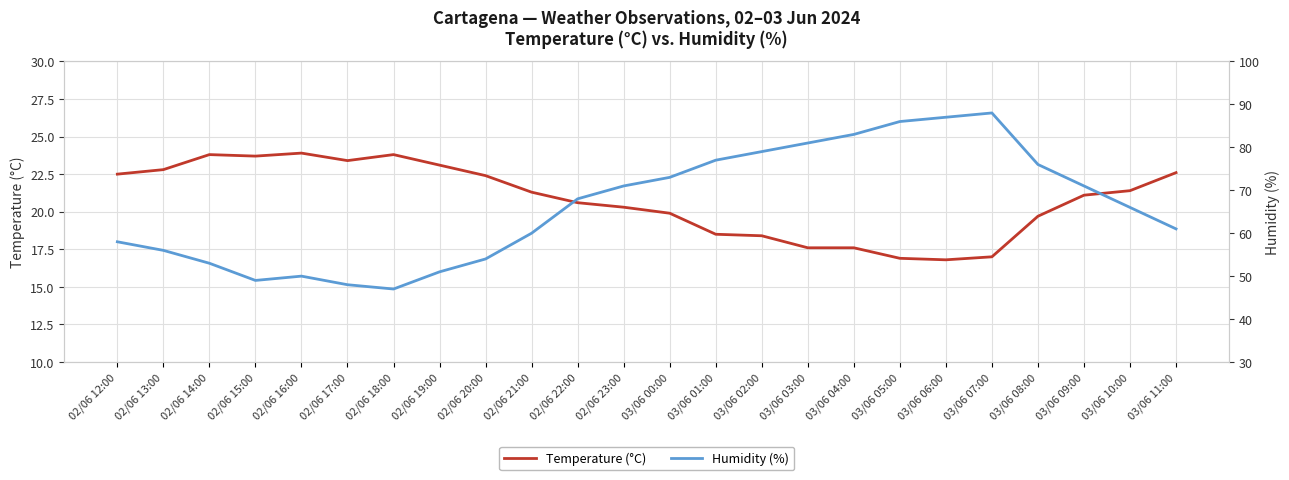

The value of Temperature (°C) at 02/06 15:00 is 23.7. True or false?

True